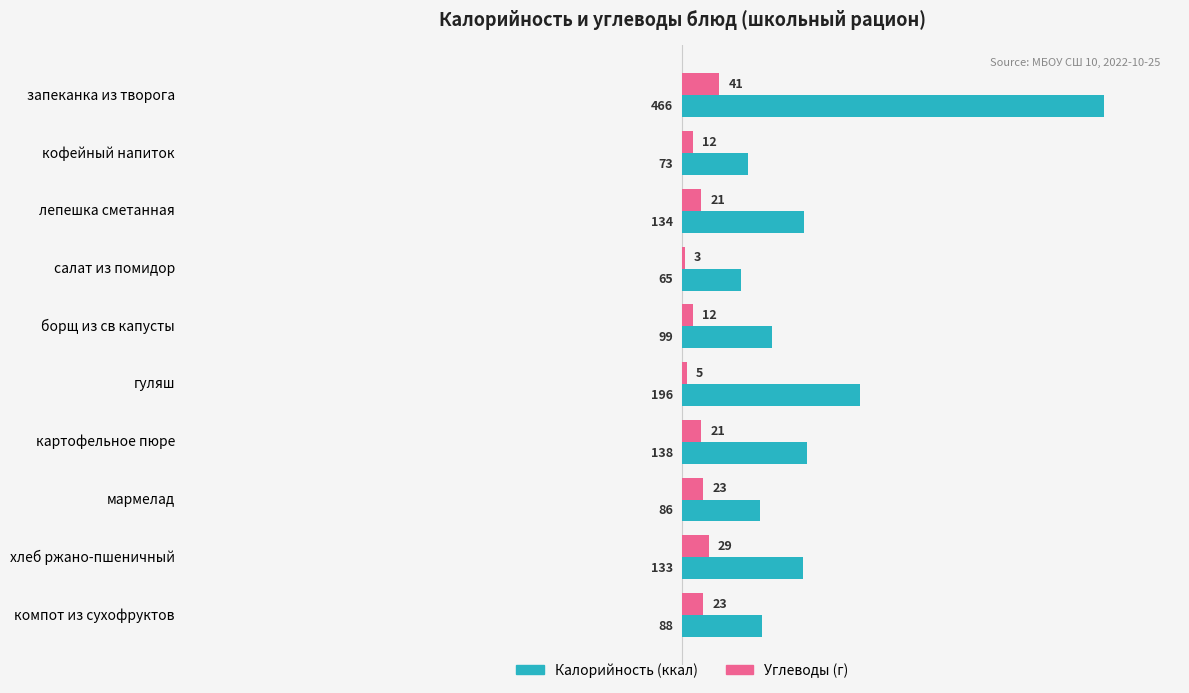

What is the total value across all series at лепешка сметанная?

155